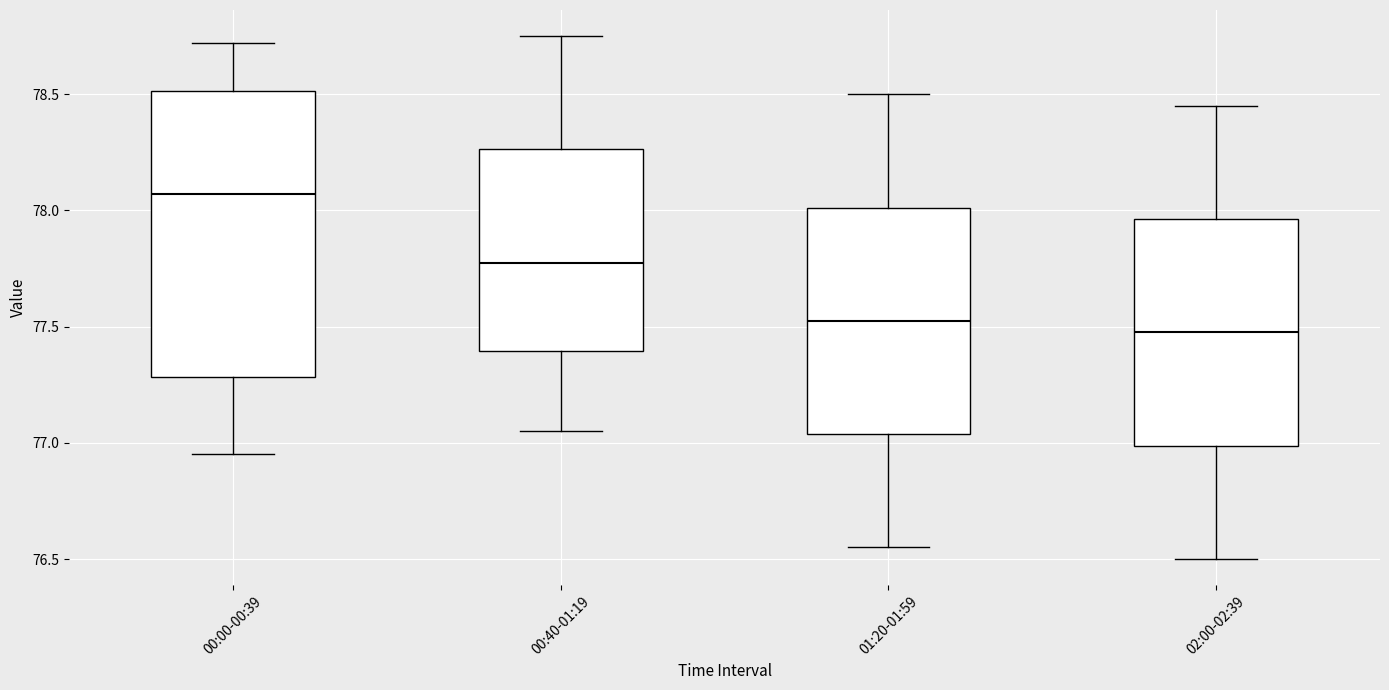

Where does the upper whisker of the box for 00:40-01:19 end on the y-axis? The values are not printed on the chart, so give them approximately, as read against the axis.

78.75